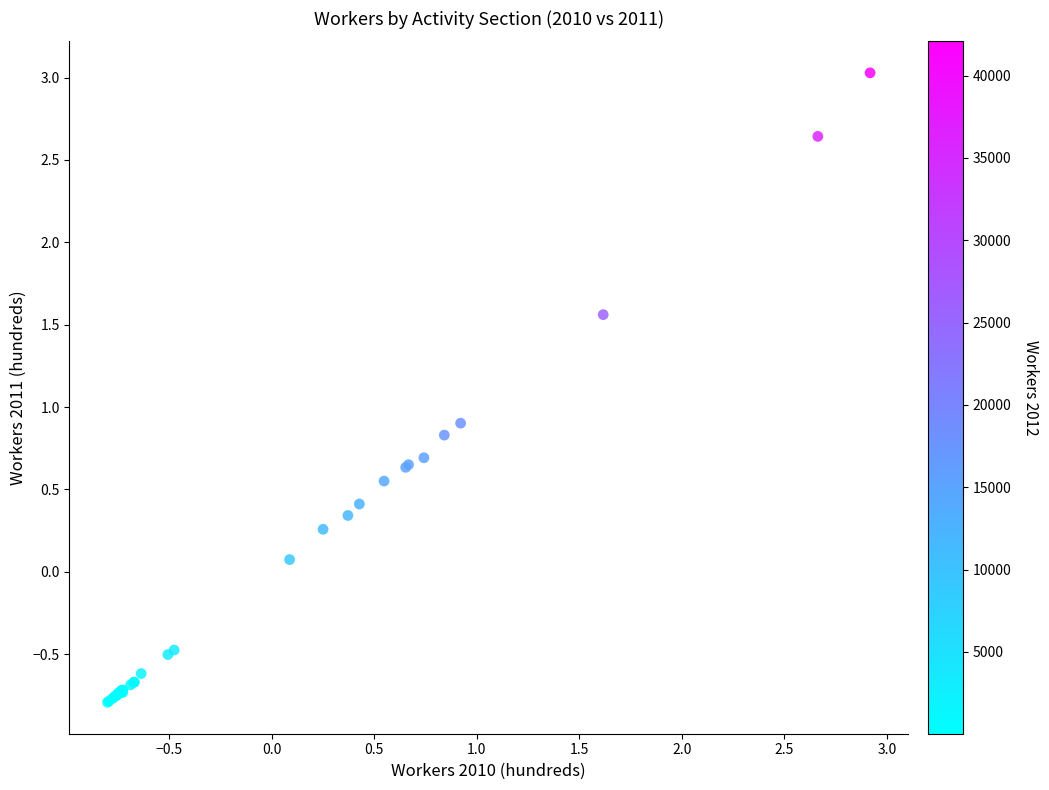

What Y value in the scatter plot is closest to 1?

0.9